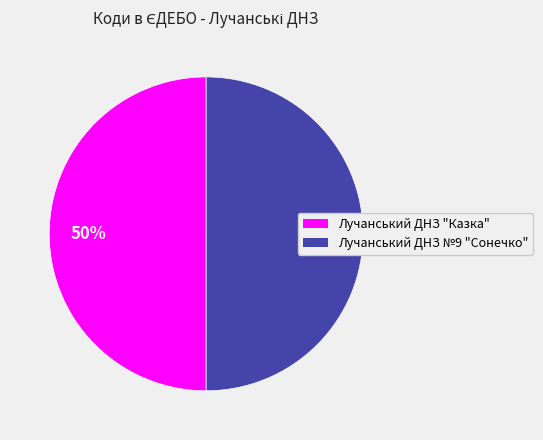

Do Лучанський ДНЗ №9 "Сонечко" and Лучанський ДНЗ "Казка" together represent more than half of the pie?

Yes